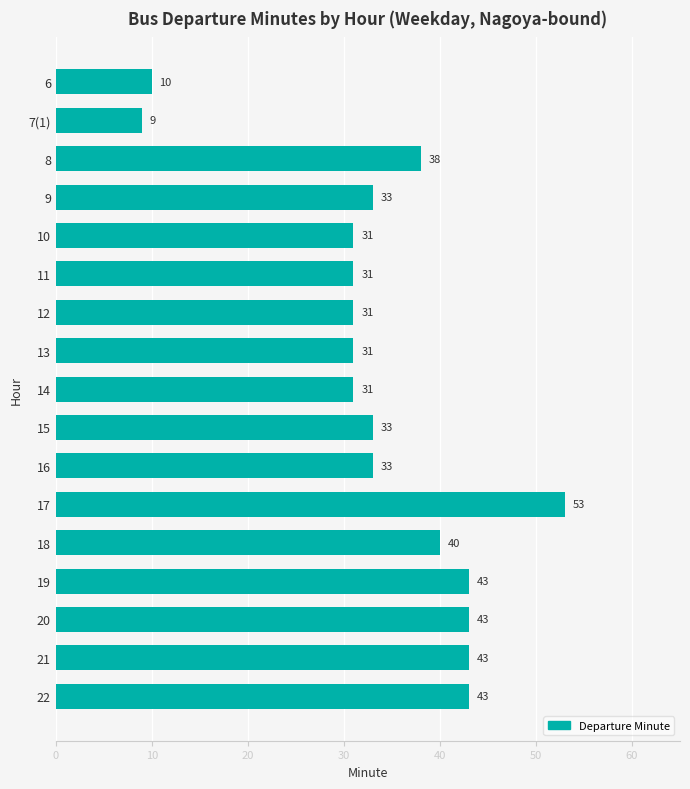

What is the average value?

34